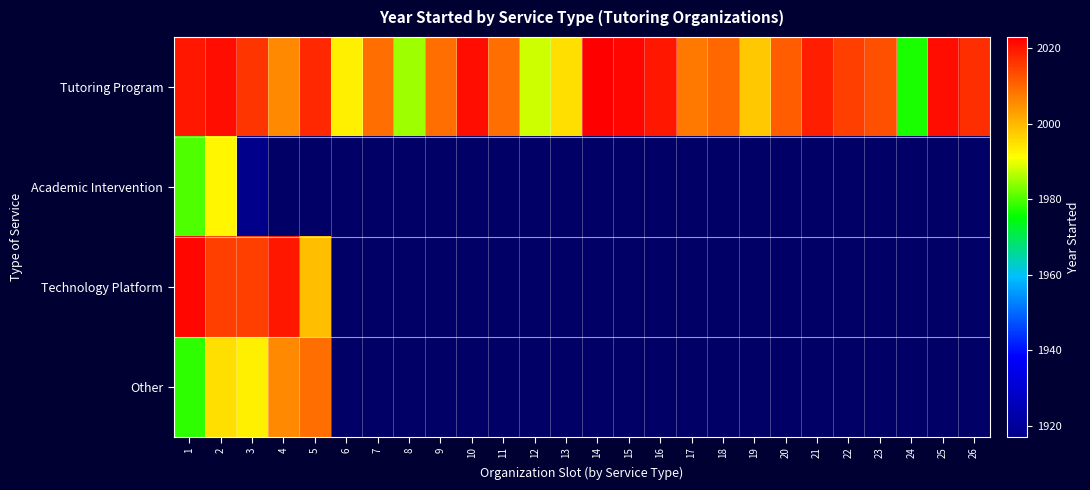

How many categories are shown in the chart?

26